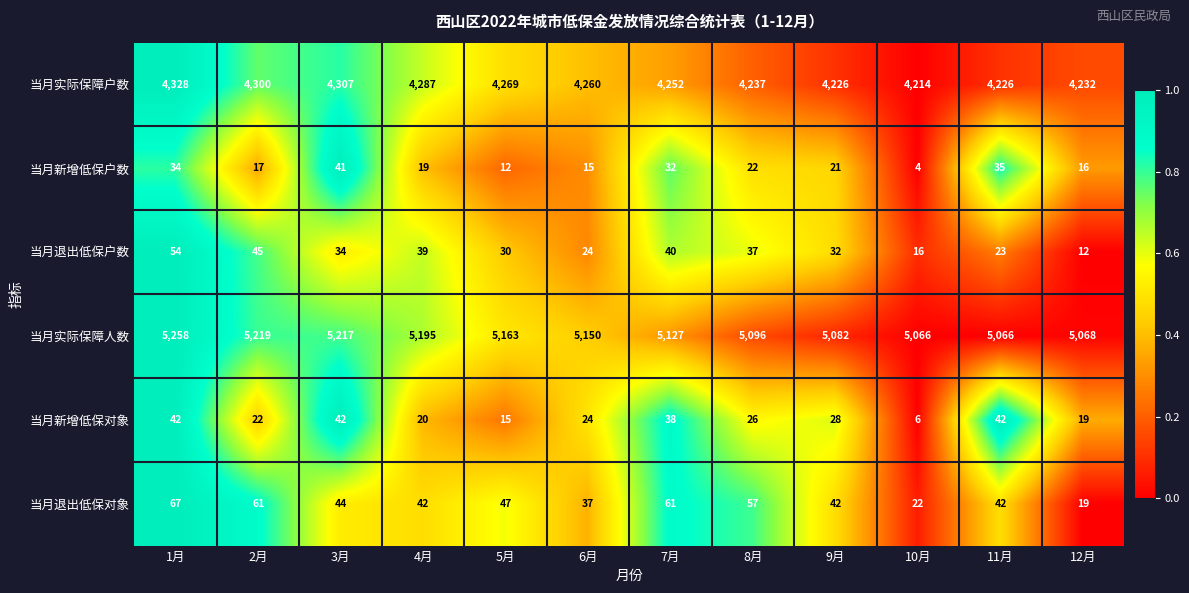

The 当月新增低保对象 series shows 31 at 4月. True or false?

False